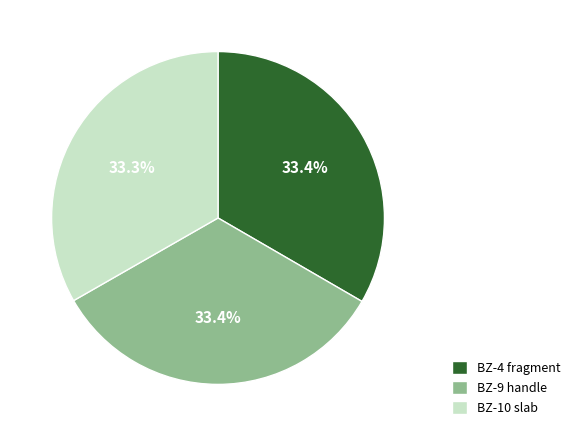

To the nearest percent, what is the average slice percentage?

33%